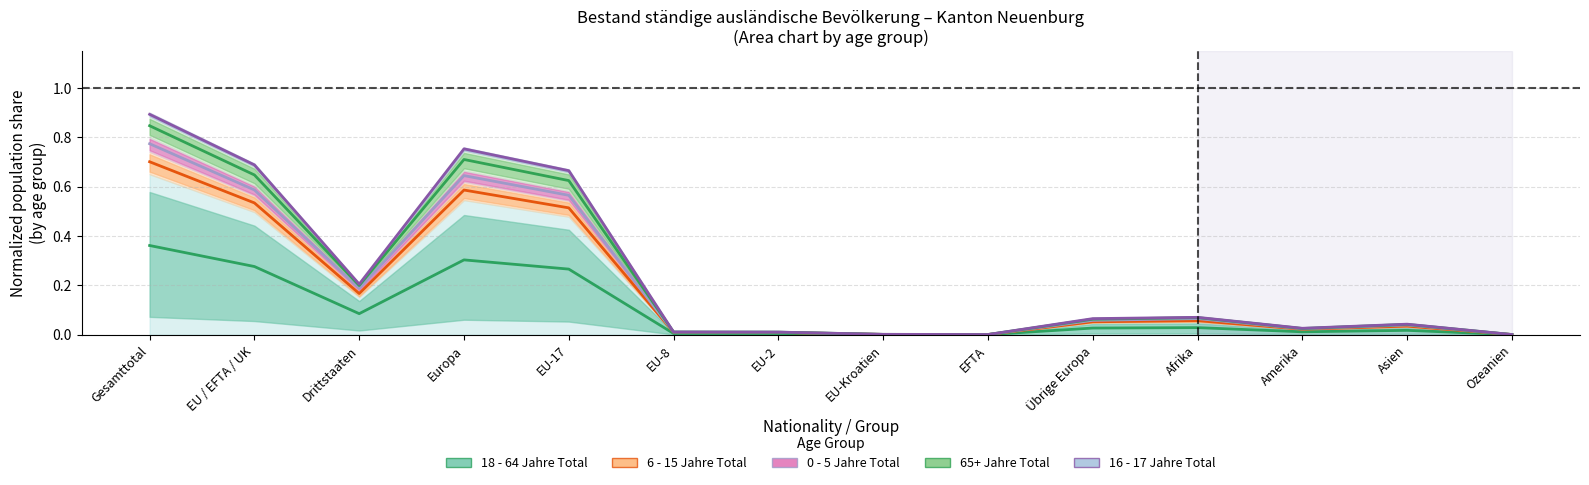

At which category does the chart reach its peak across all series?

Gesamttotal